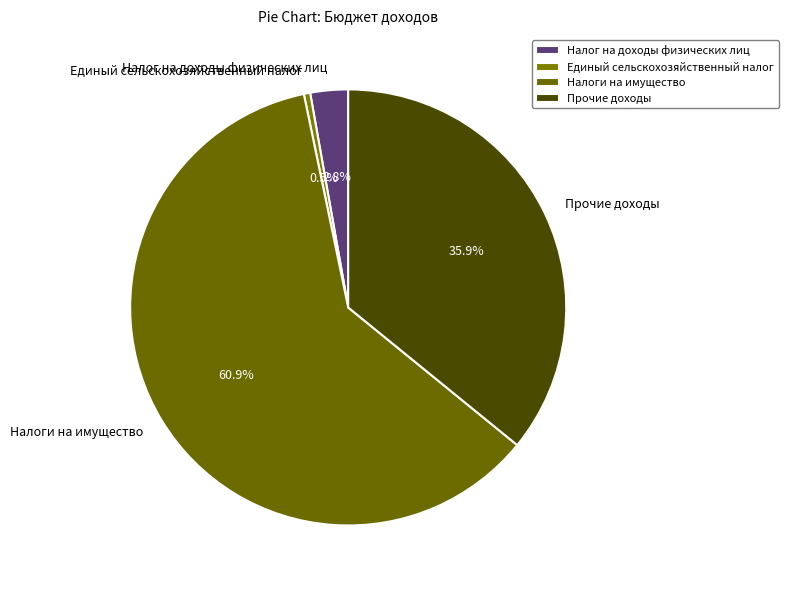

What is the ratio of the value at Налоги на имущество to the value at Налог на доходы физических лиц?

21.8